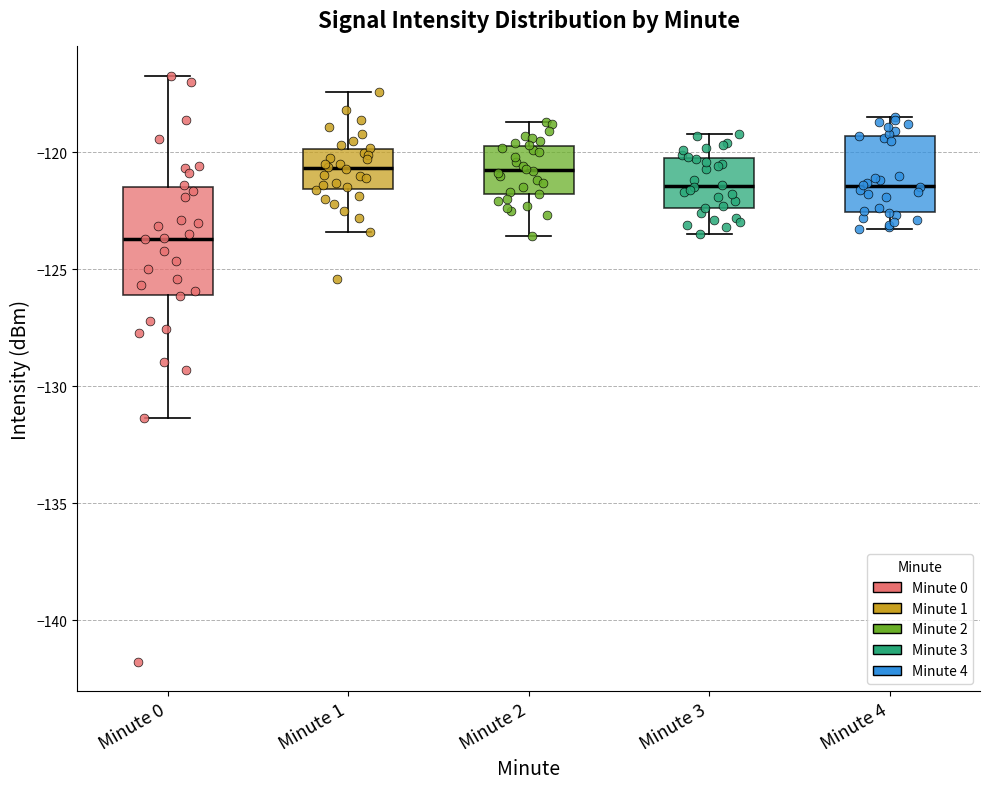

Reading left to right, transcribe this box plot: for each box, give where its median line is, the range the box spans, and where its two whiskers end, as read against the y-axis. The values are not printed on the chart, so give them approximately, as read against the axis.

Minute 0: median -123.5, box -126.0 to -121.5, whiskers -131.5 to -116.5
Minute 1: median -120.5, box -121.5 to -120.0, whiskers -123.5 to -117.5
Minute 2: median -120.5, box -122.0 to -119.5, whiskers -123.5 to -118.5
Minute 3: median -121.5, box -122.5 to -120.0, whiskers -123.5 to -119.0
Minute 4: median -121.5, box -122.5 to -119.5, whiskers -123.5 to -118.5